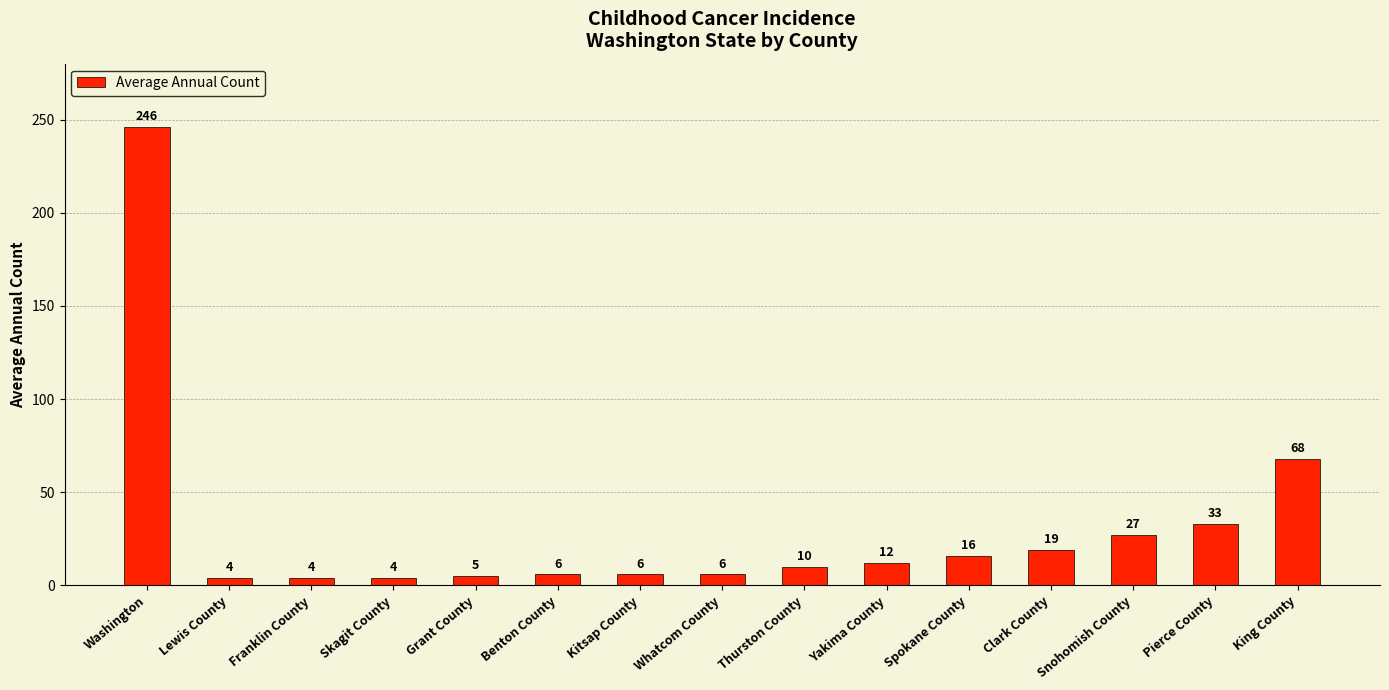

What is the sum of the values at Snohomish County and Thurston County?

37